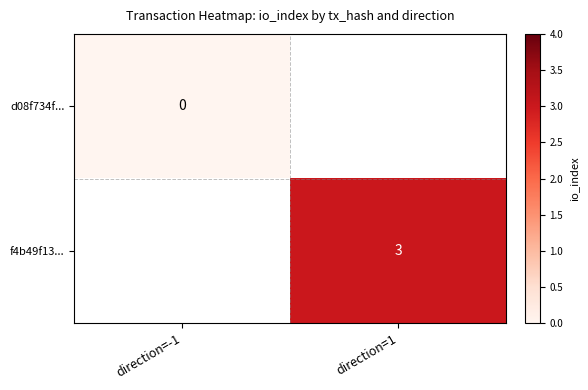

Is the value of d08f734f... at direction=-1 greater than the value of f4b49f13... at direction=1?

No